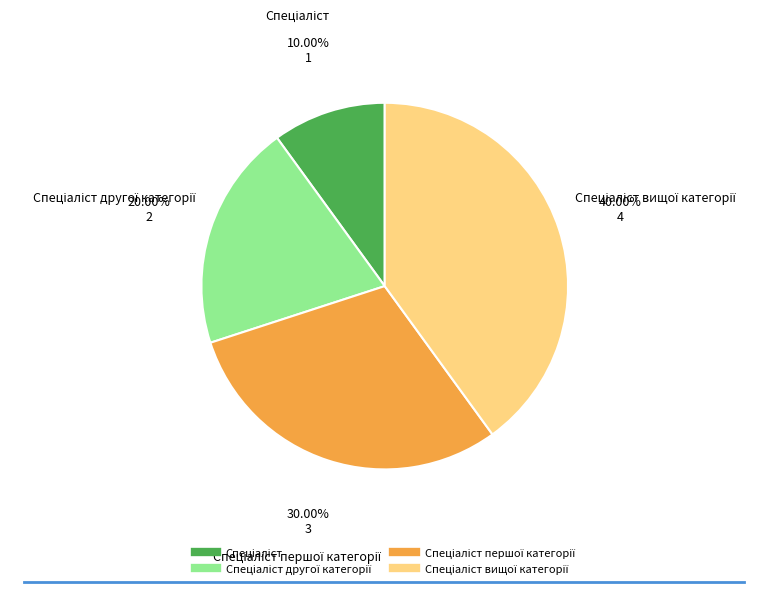

Is there a majority slice in this chart?

No